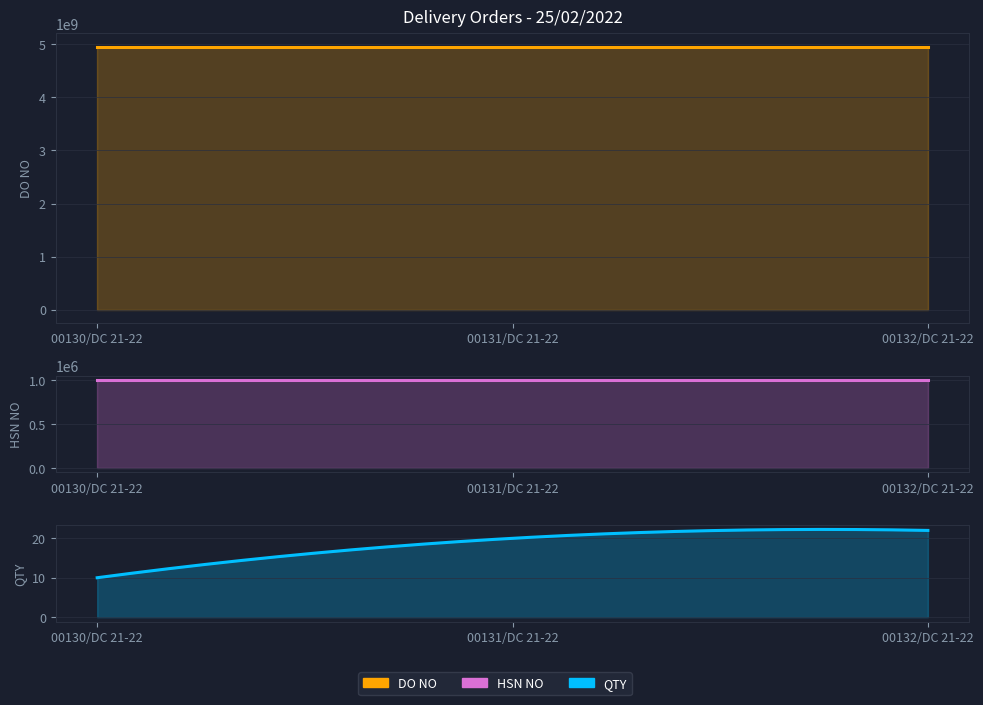

What is the minimum value for HSN NO?

998898